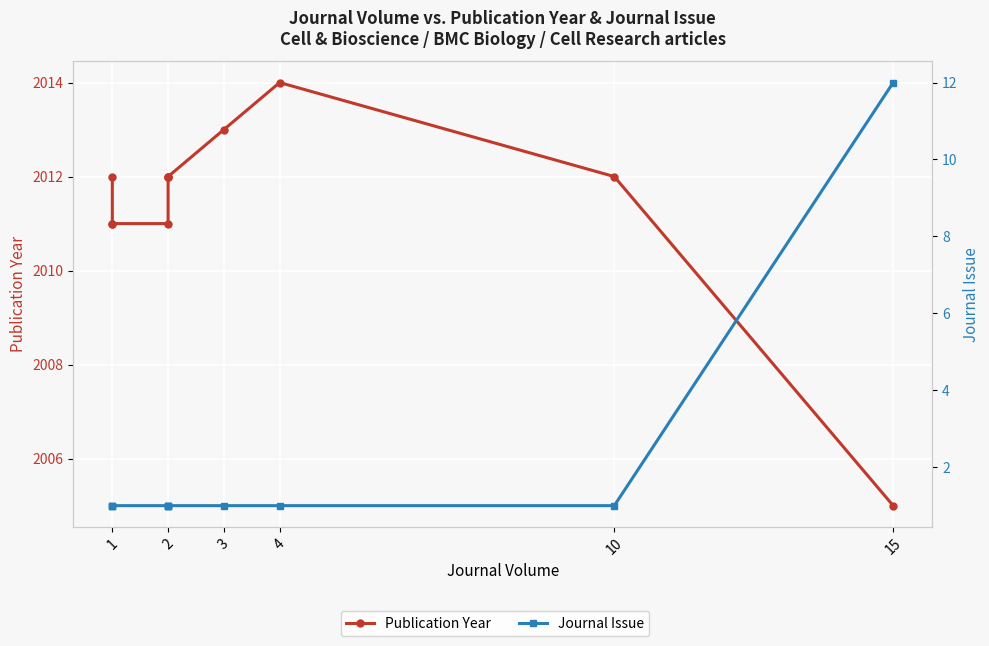

What are all the series names shown in the legend?

Publication Year, Journal Issue